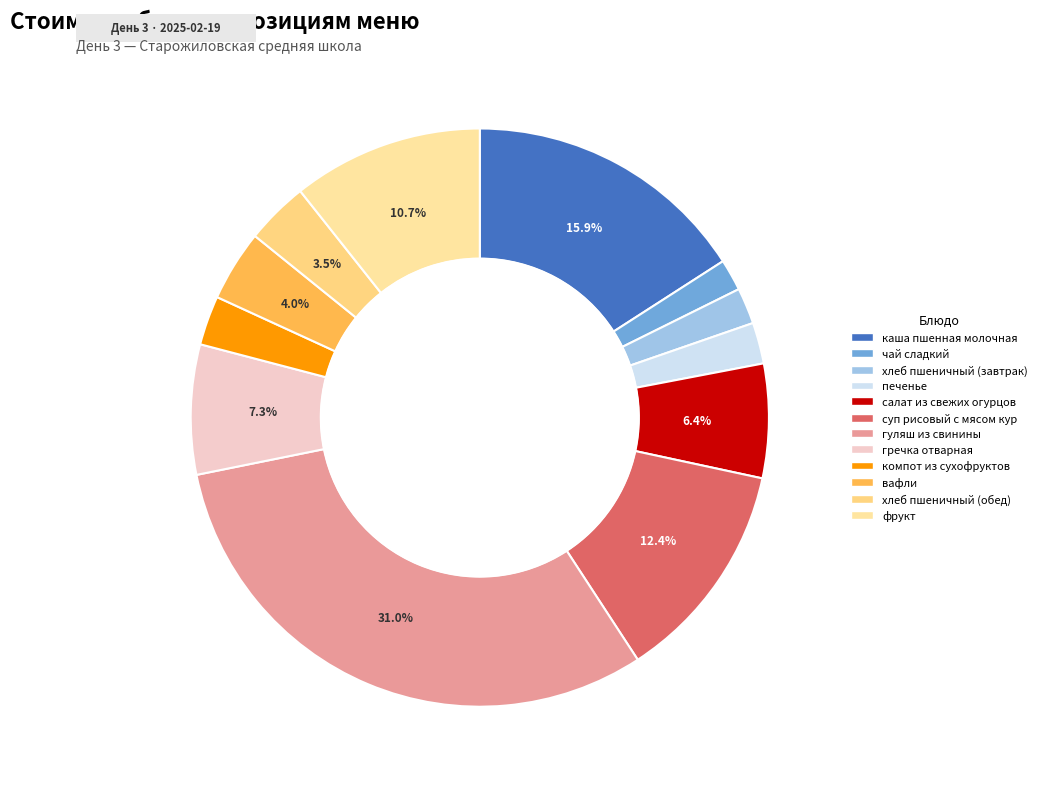

Is the sum of хлеб пшеничный (обед) and печенье greater than half?

No